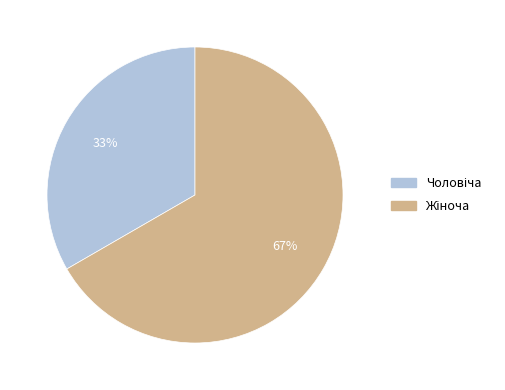

Is there a majority slice in this chart?

Yes